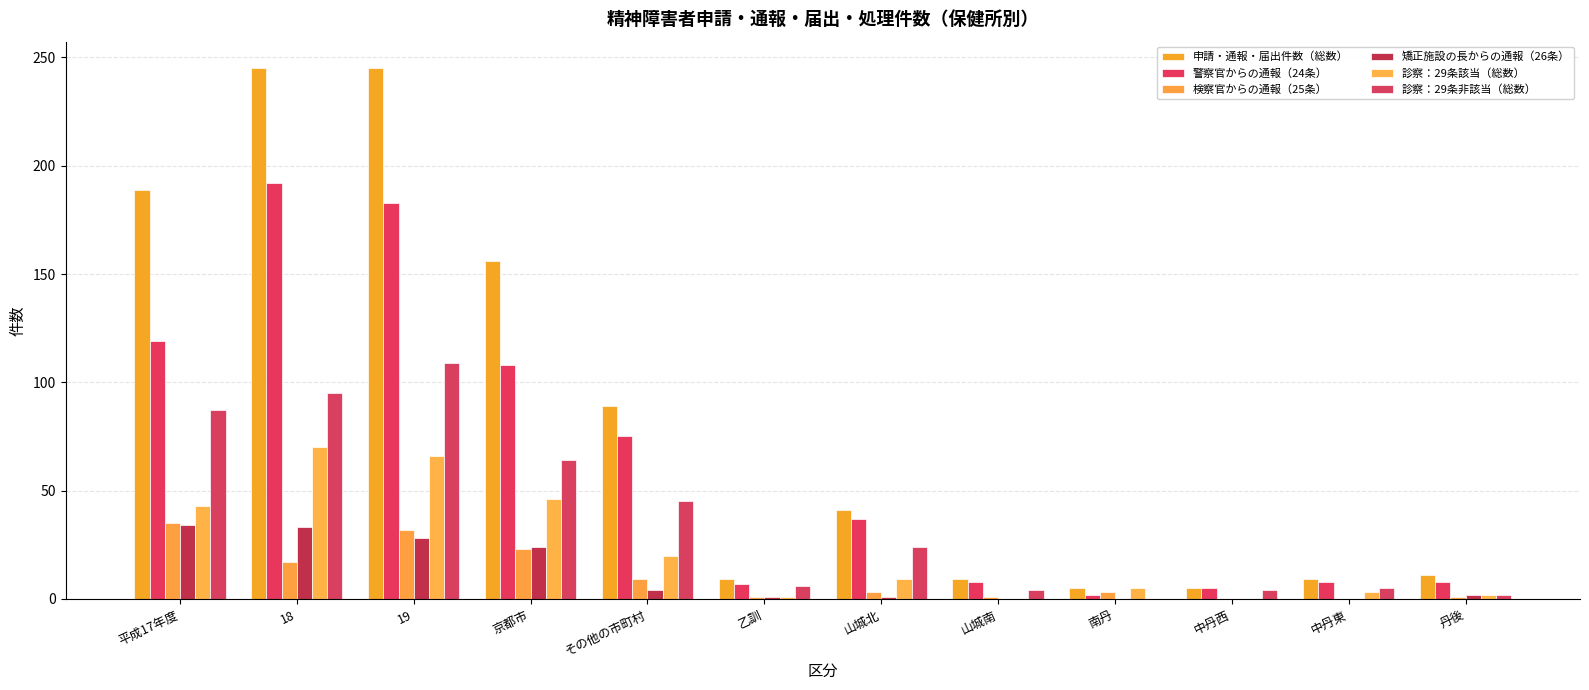

Are the bars grouped side by side (vs. stacked)?

Yes